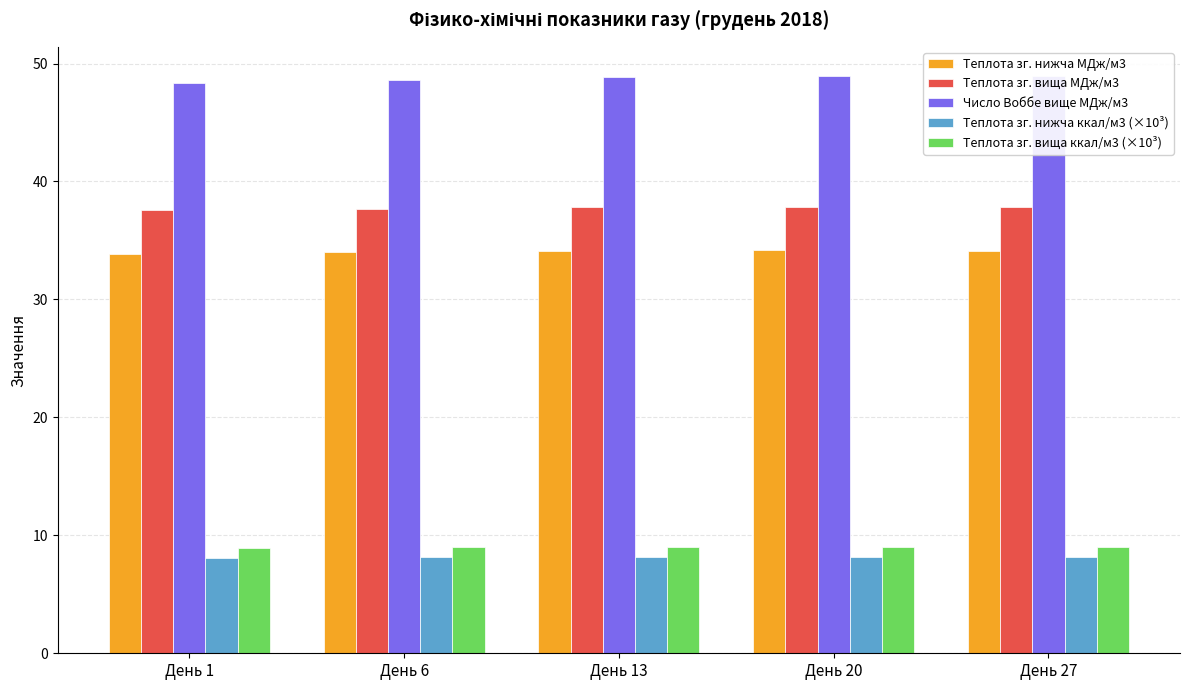

True or false: Теплота зг. нижча ккал/м3 (×10³) has a value of 4.1 at День 1.

False